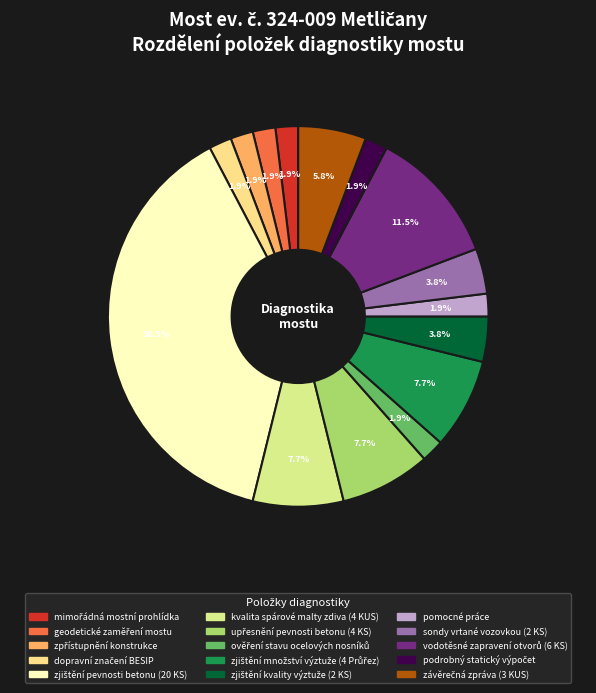

To the nearest percent, what is the difference between the largest and smallest slice percentages?

37%